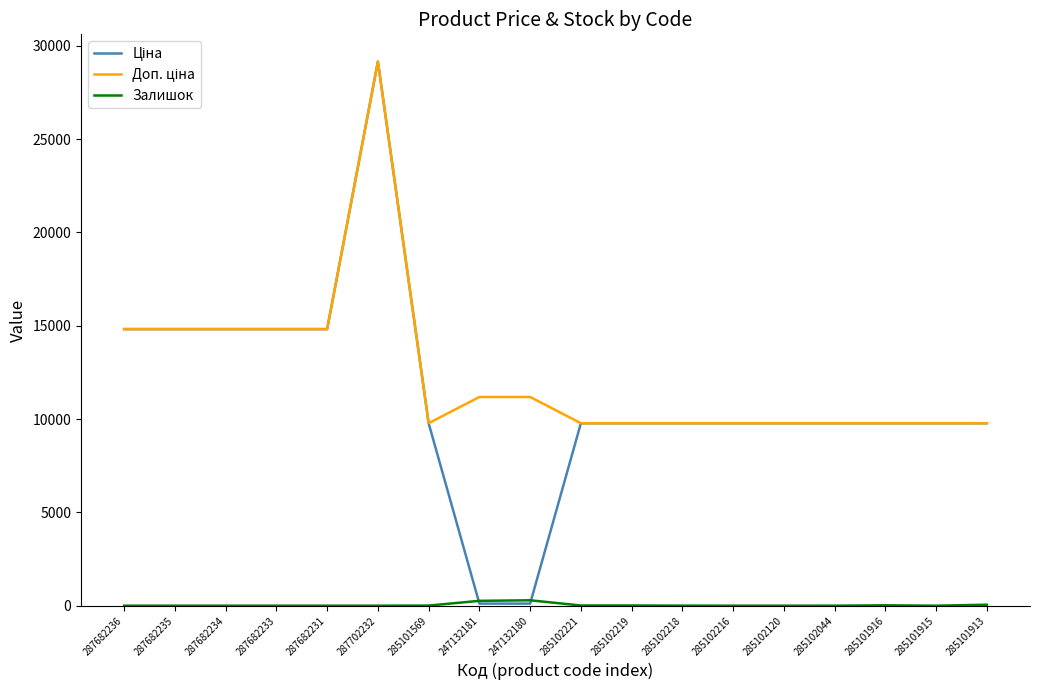

What is the total value across all series at 285102216?

19551.0